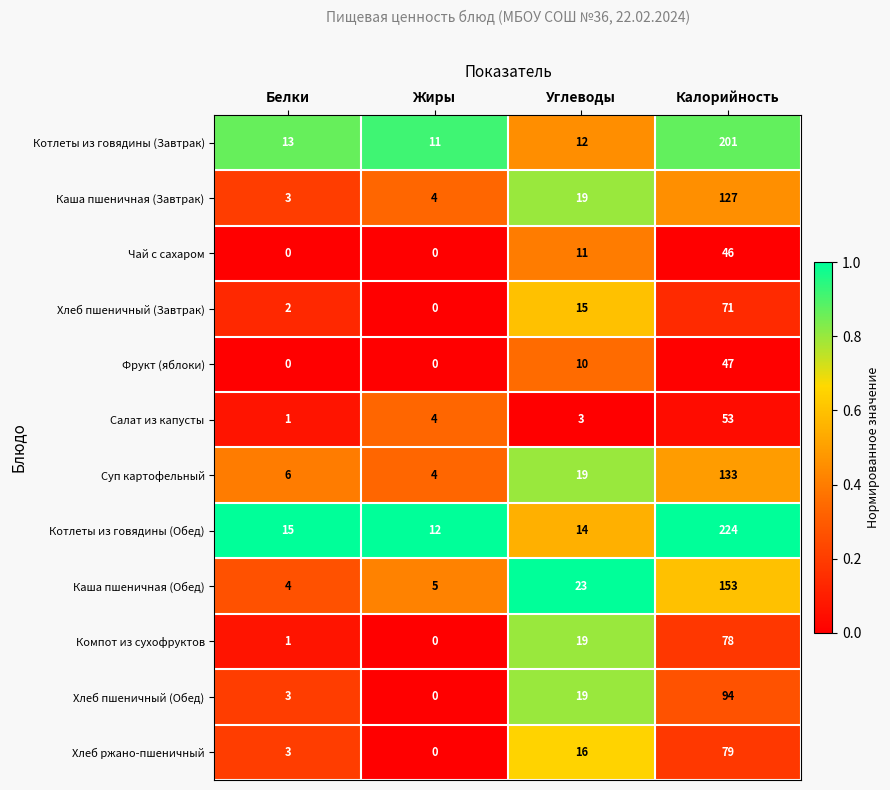

The value of Хлеб пшеничный (Завтрак) at Жиры is 0. True or false?

True